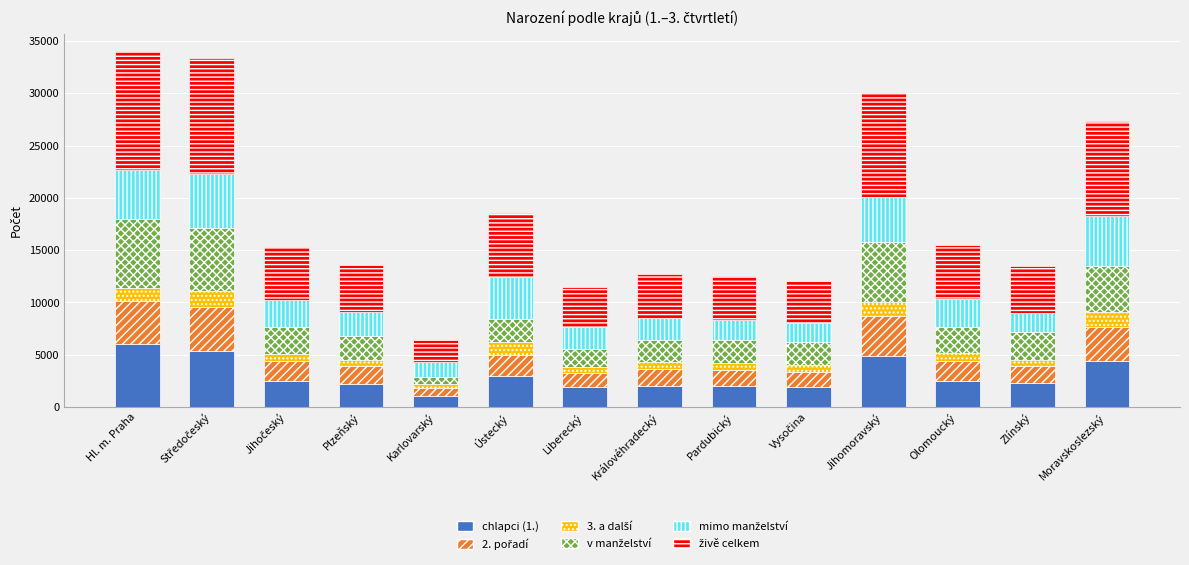

What is the average value of the chlapci (1.) series?

2989